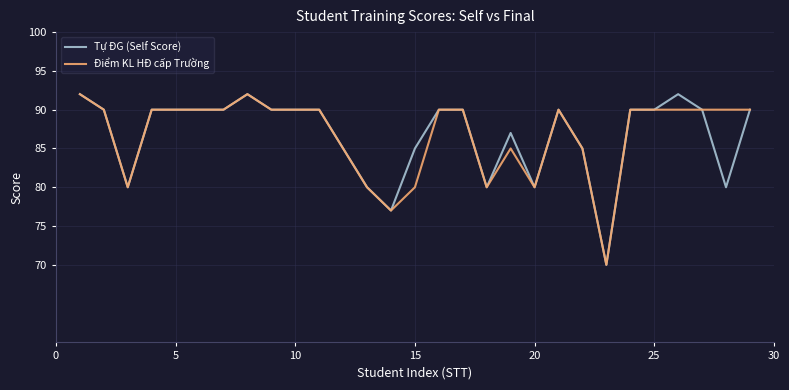

What is the highest value of the Tự ĐG (Self Score) series?

92